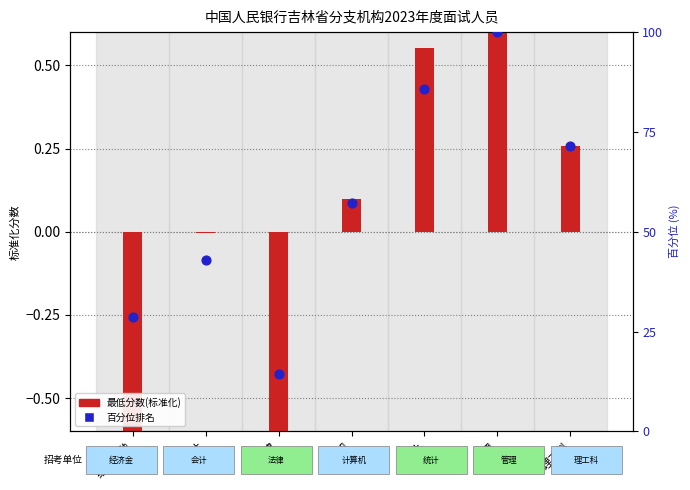

At how many categories does at least one series exceed 62?

3